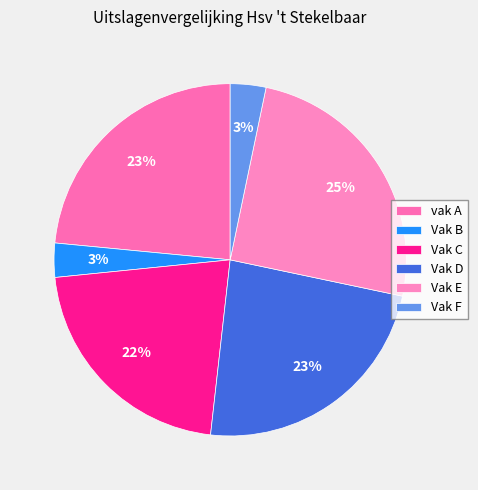

Which category has the biggest portion of the pie?

Vak E